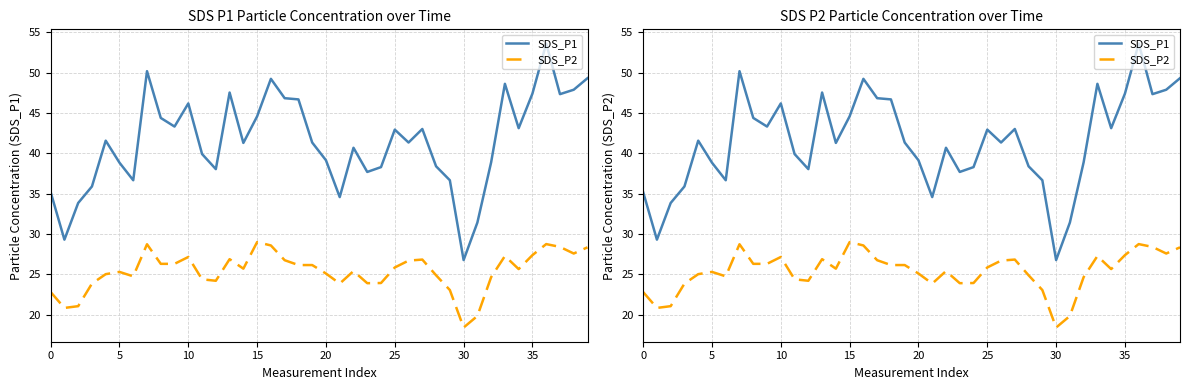

Which series changed the most between 5 and 26?

SDS_P1